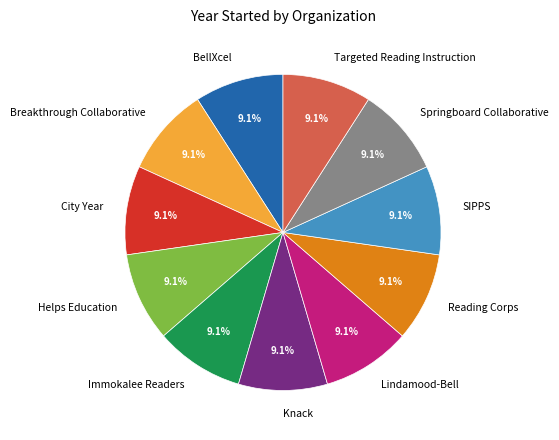

To the nearest percent, what percentage of the pie is Reading Corps?

9%